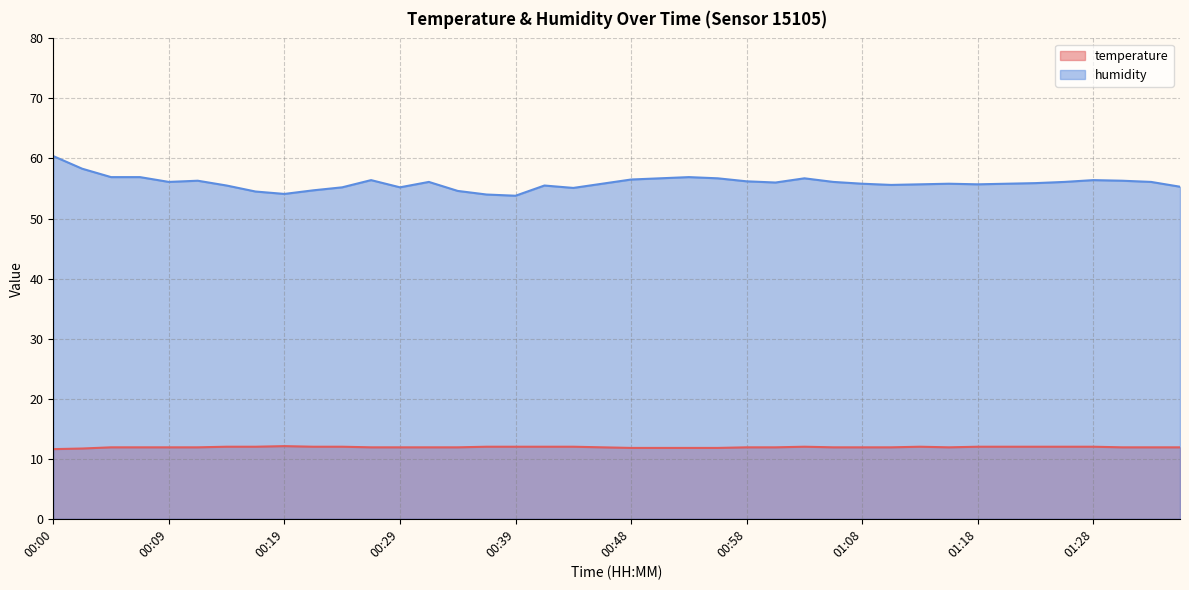

What is the highest value of the humidity series?

60.4